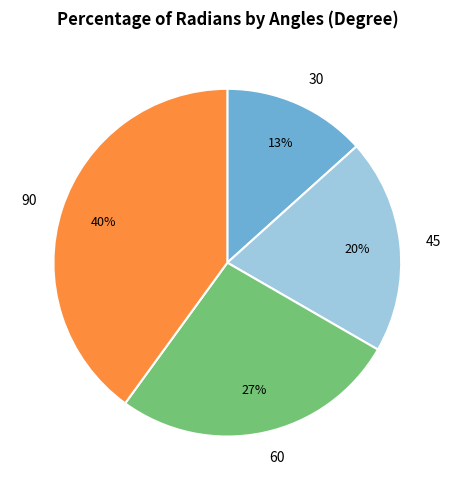

To the nearest percent, what is the difference between the 90 and 45 slice percentages?

20%